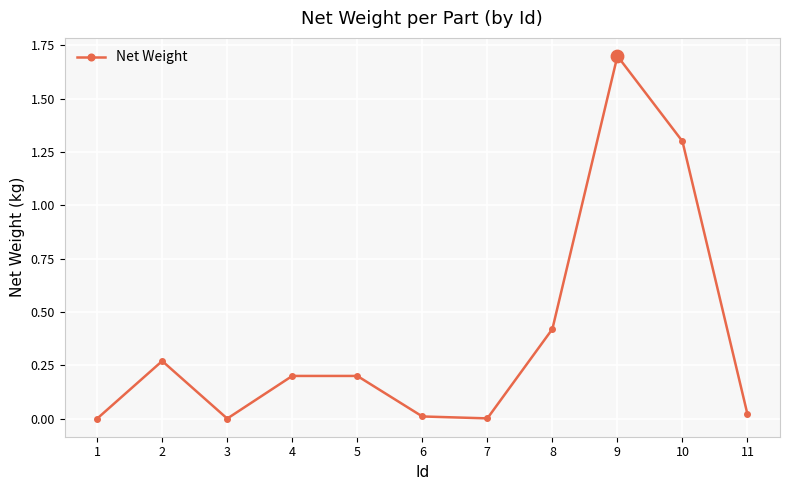

Which has a higher value, 7 or 5?

5